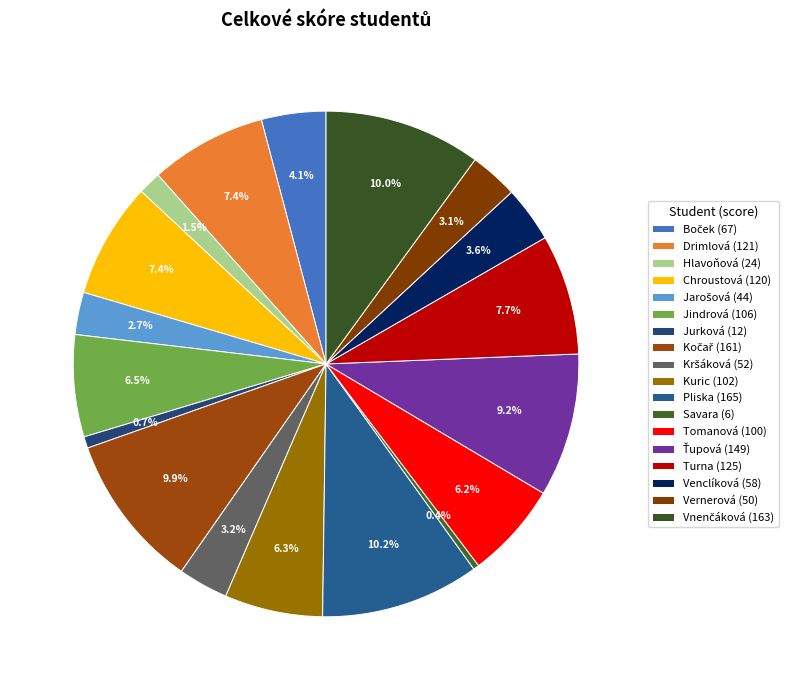

True or false: Vnenčáková accounts for 10% of the total.

True